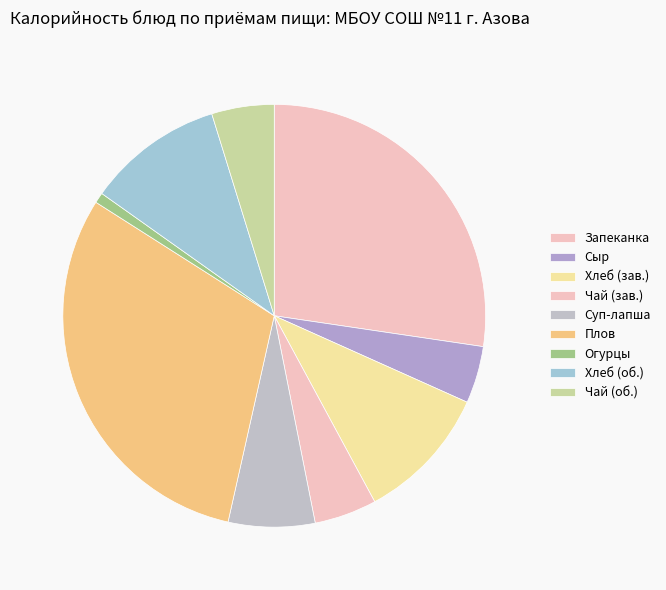

How many segments does this pie chart have?

9